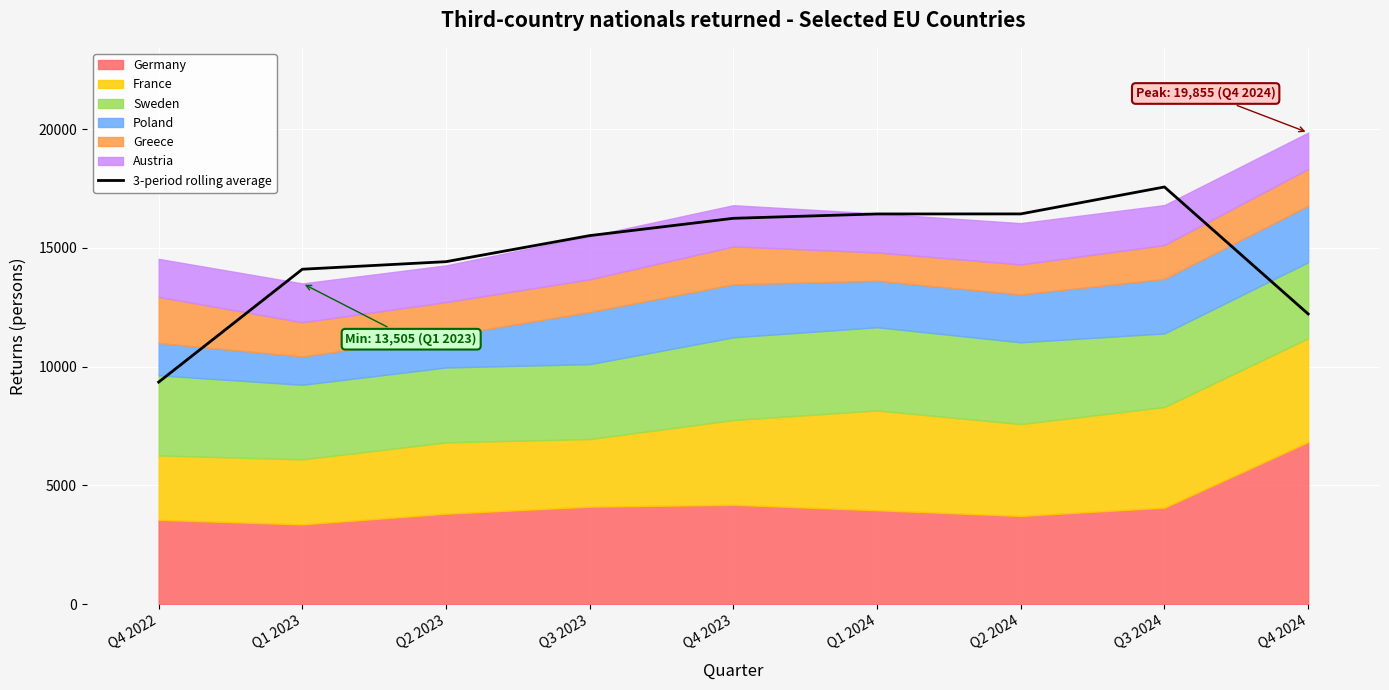

Is it true that the value at Q2 2023 is 14421.7?

True